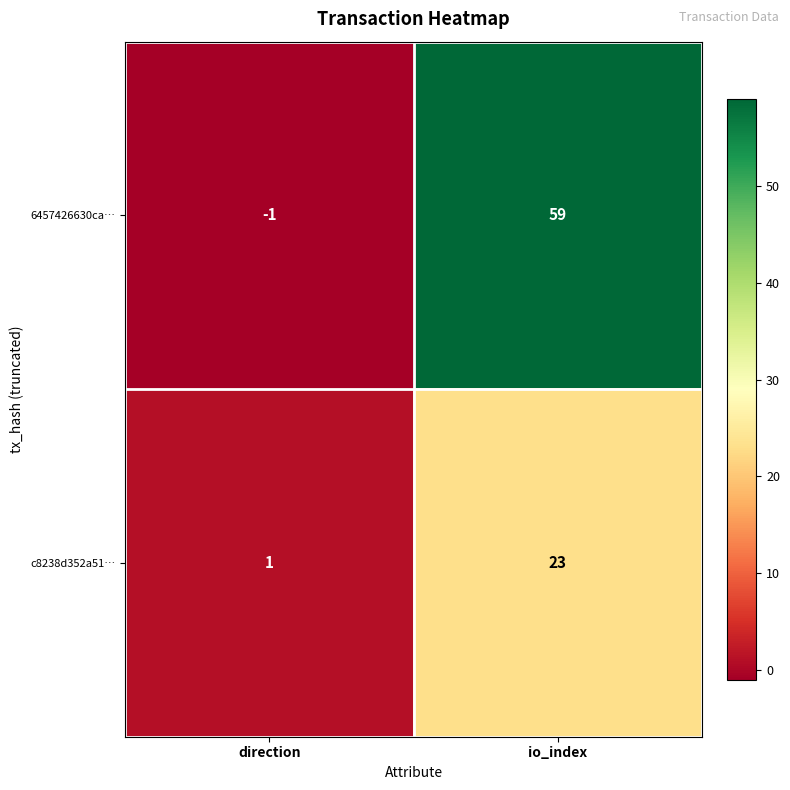

Which series has the widest spread of values?

6457426630ca…